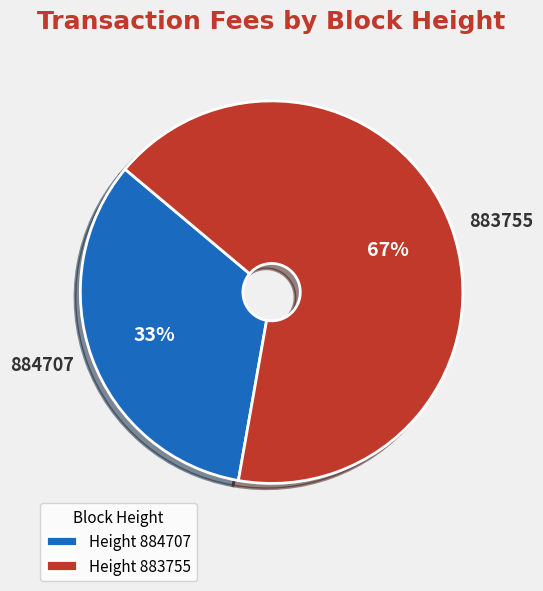

Rank the categories by value from highest to lowest.

883755, 884707